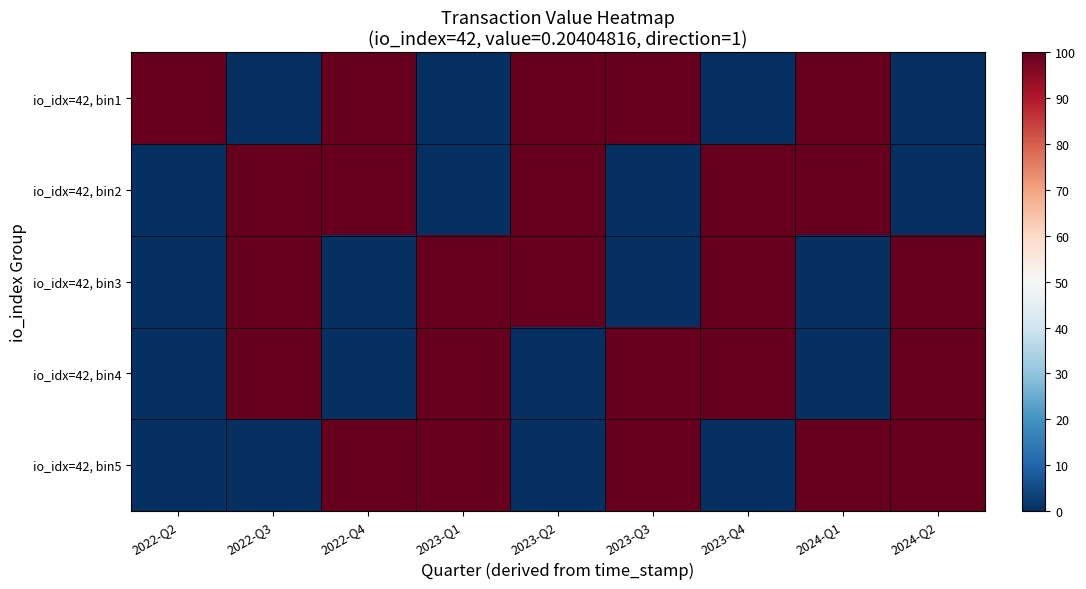

Count the number of categories in the chart.

9